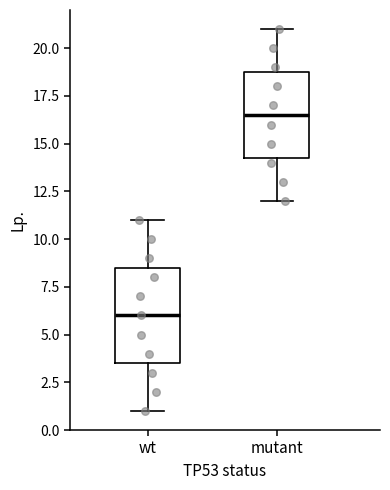

Where does the lower whisker of the box for mutant end on the y-axis? The values are not printed on the chart, so give them approximately, as read against the axis.

12.0